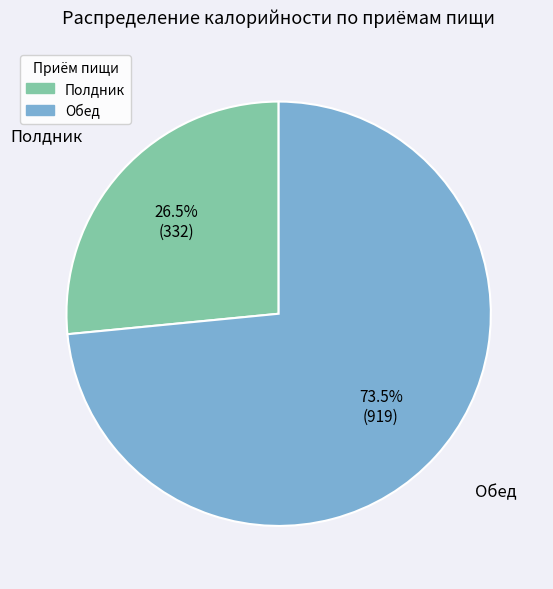

Which category has the biggest portion of the pie?

Обед